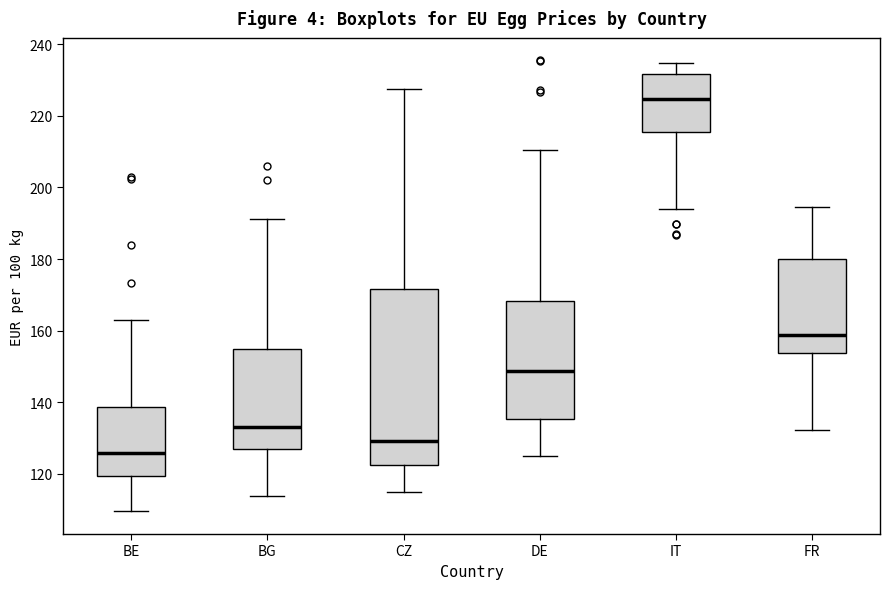

Reading left to right, read every box against the y-axis: the position of its median line, the range the box covers, and the ends of its whiskers. The values are not printed on the chart, so give them approximately, as read against the axis.

BE: median 126, box 120 to 138, whiskers 110 to 164
BG: median 132, box 126 to 154, whiskers 114 to 192
CZ: median 130, box 122 to 172, whiskers 114 to 228
DE: median 148, box 136 to 168, whiskers 126 to 210
IT: median 224, box 216 to 232, whiskers 194 to 234
FR: median 158, box 154 to 180, whiskers 132 to 194